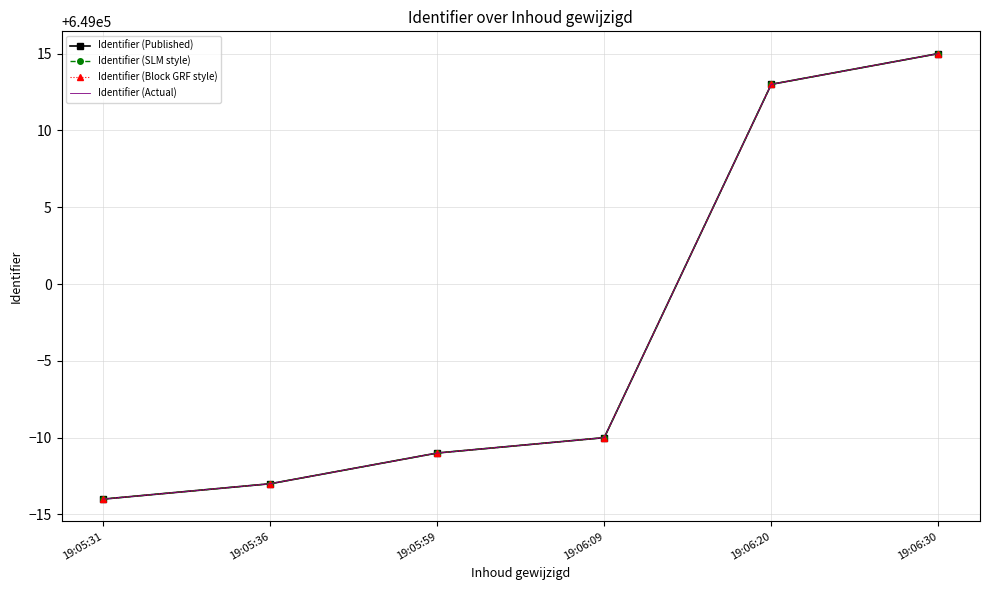

Read the Identifier (SLM style) value at 19:05:59, to the nearest 5.

648990